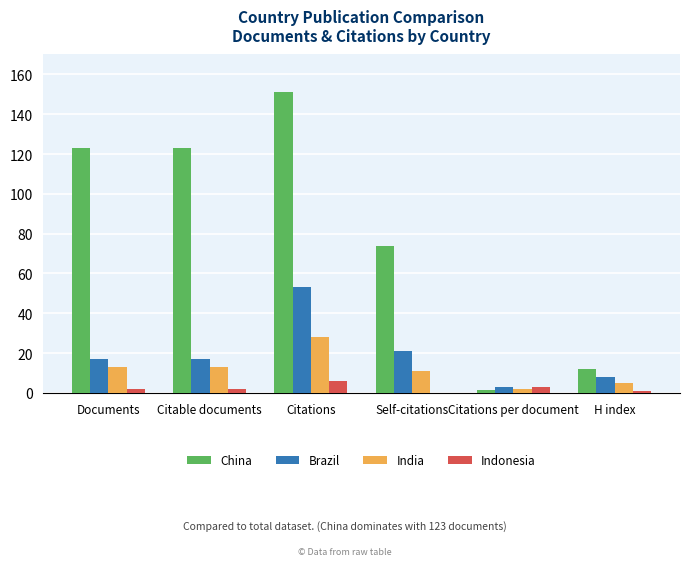

What is the sum of all Indonesia values?

14.0